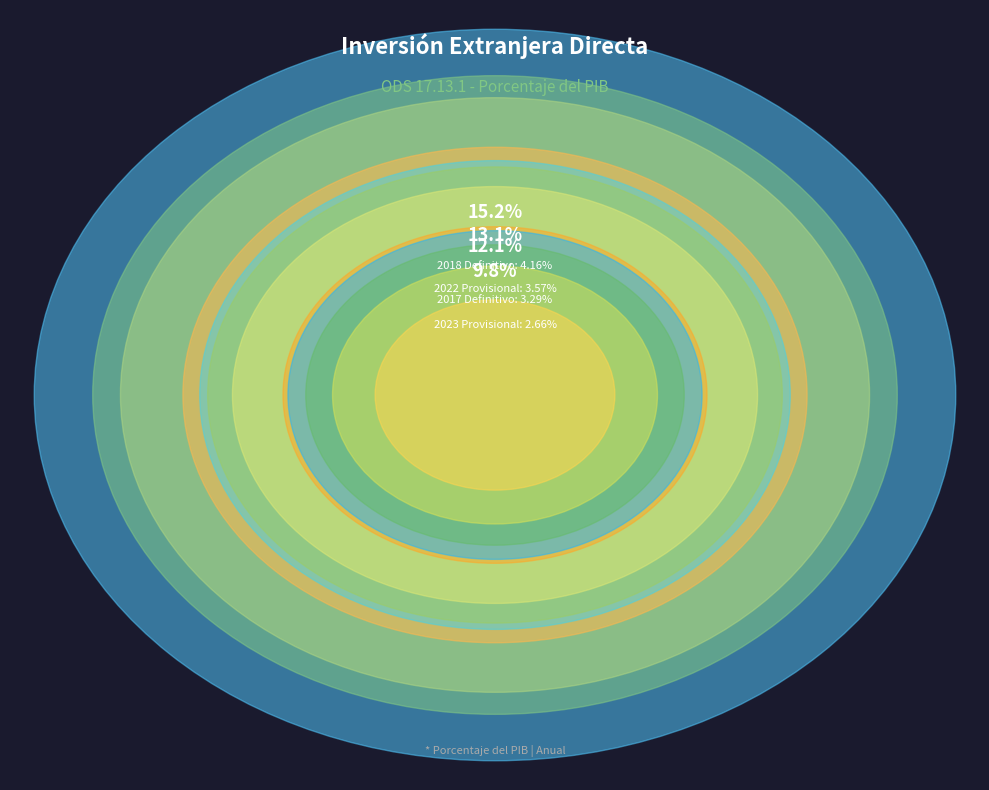

Is there any slice that represents more than half of the pie?

No